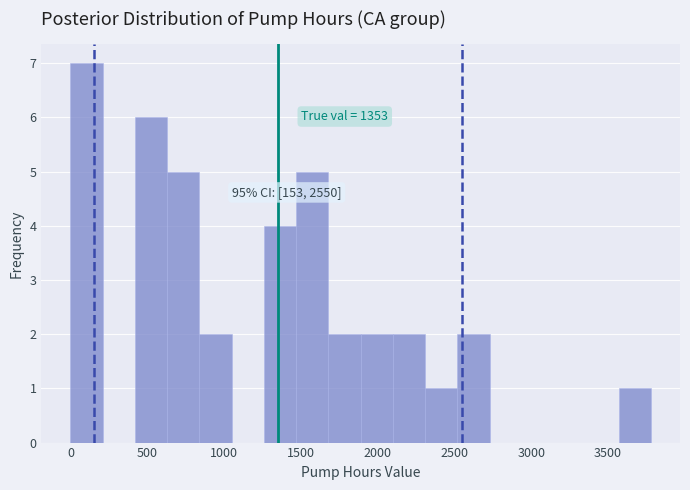

Which range on the x-axis has the tallest bar?

0 to 210